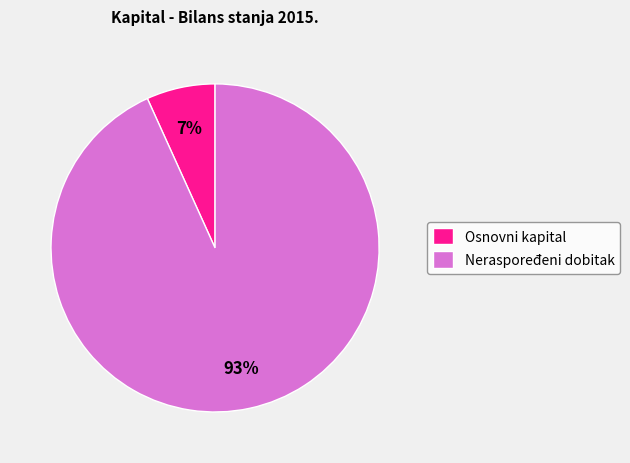

Combined, do Osnovni kapital and Neraspoređeni dobitak account for over 50%?

Yes